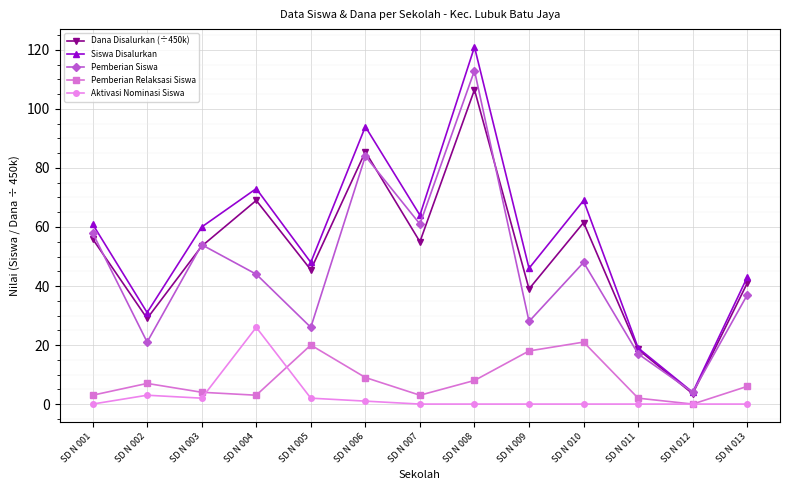

How many distinct data groups are displayed?

5